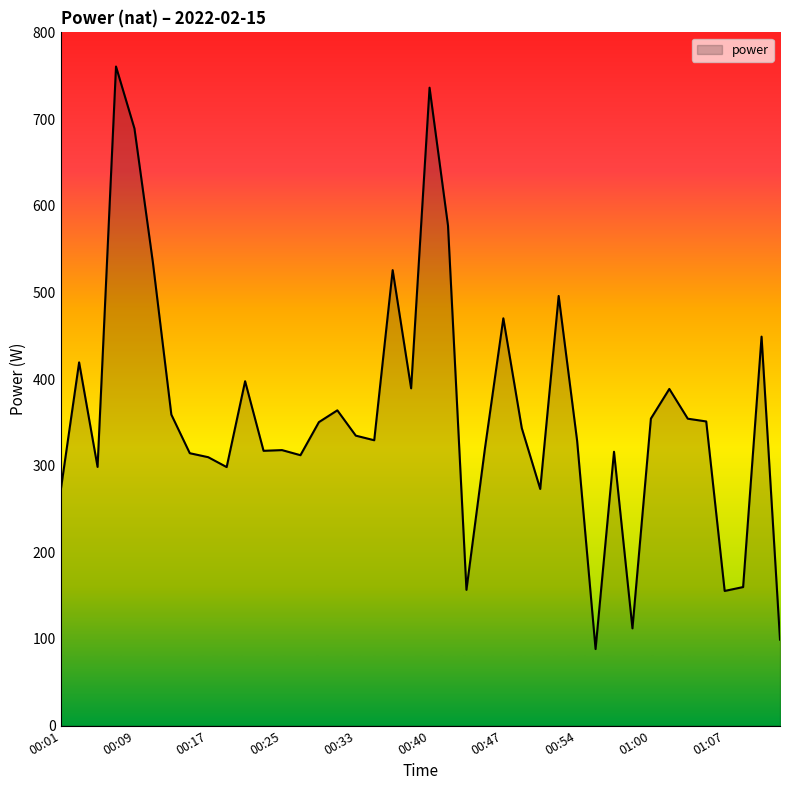

How many lines are shown in the chart?

1